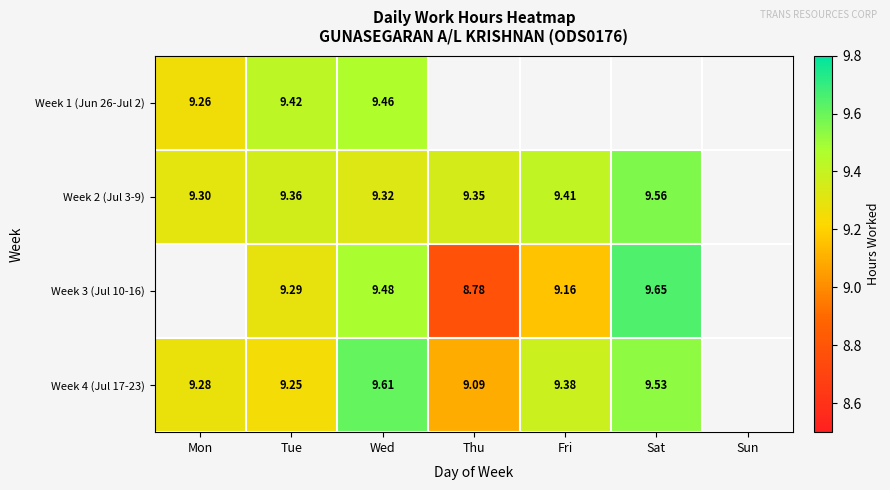

Is the value of Week 2 (Jul 3-9) at Fri greater than the value of Week 3 (Jul 10-16) at Tue?

Yes